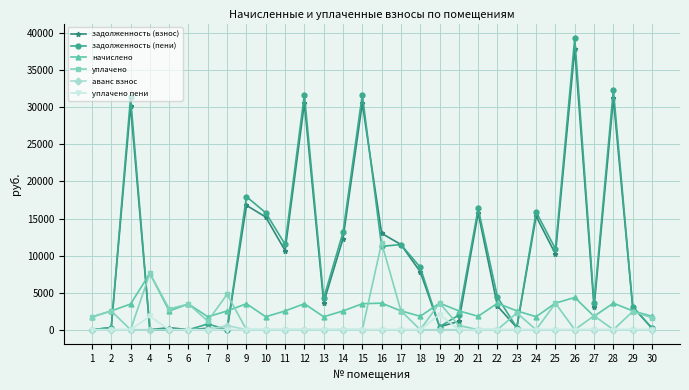

List the series in order of their peak value, lowest first.

аванс взнос, уплачено пени, начислено, уплачено, задолженность (взнос), задолженность (пени)